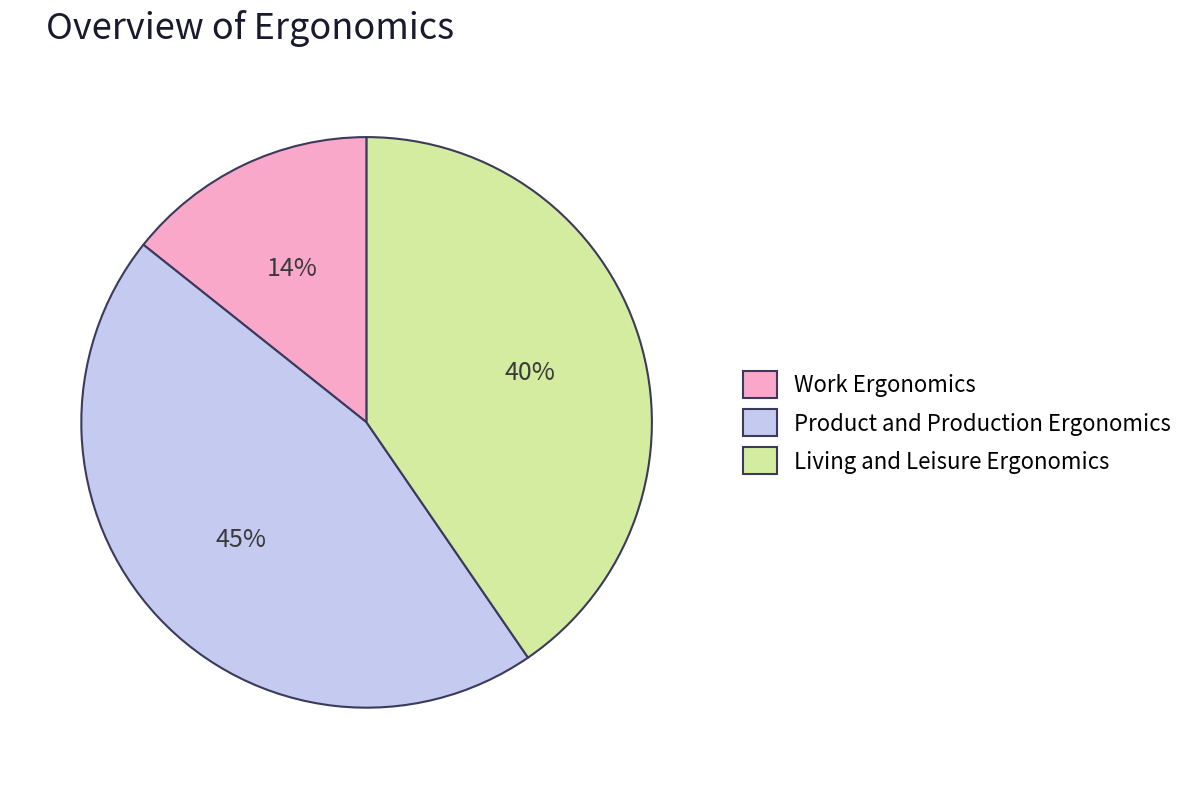

To the nearest percent, what portion does Living and Leisure Ergonomics represent?

40%